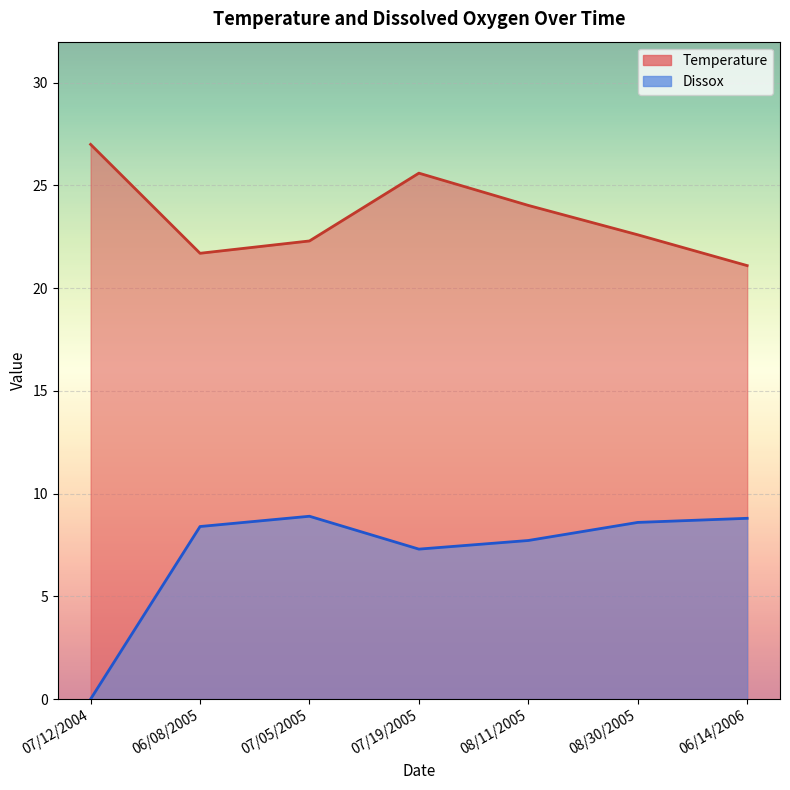

What is the value of the Temperature point at the 4th from the left?

25.6